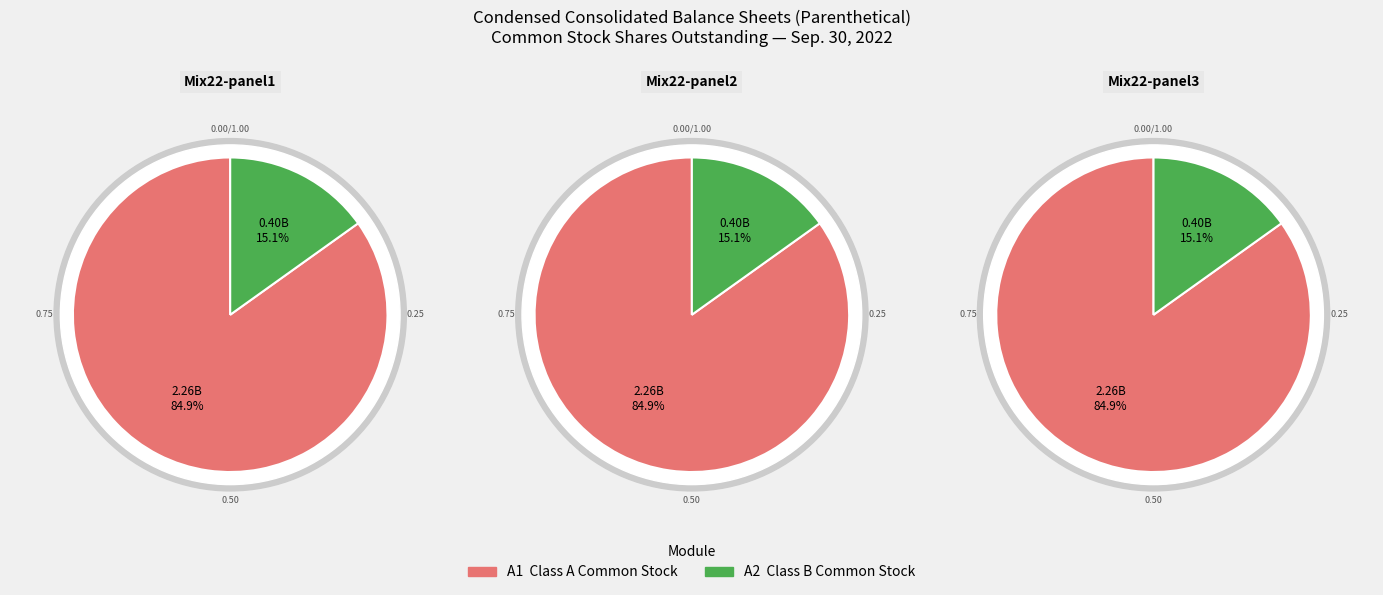

Which category accounts for the majority?

Class A Common Stock shares outstanding